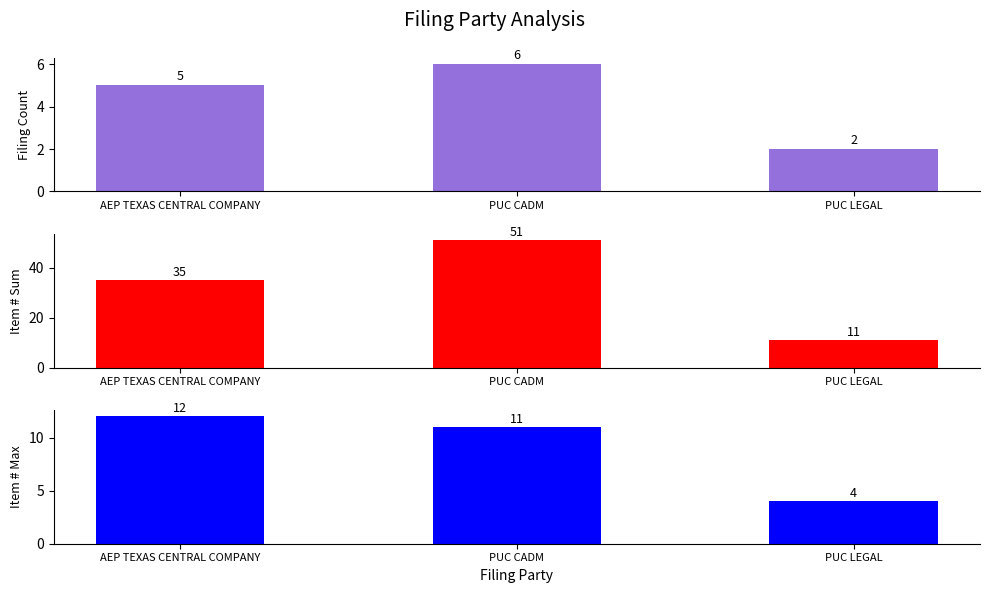

What is the label of the 3rd bar from the right?

AEP TEXAS CENTRAL COMPANY